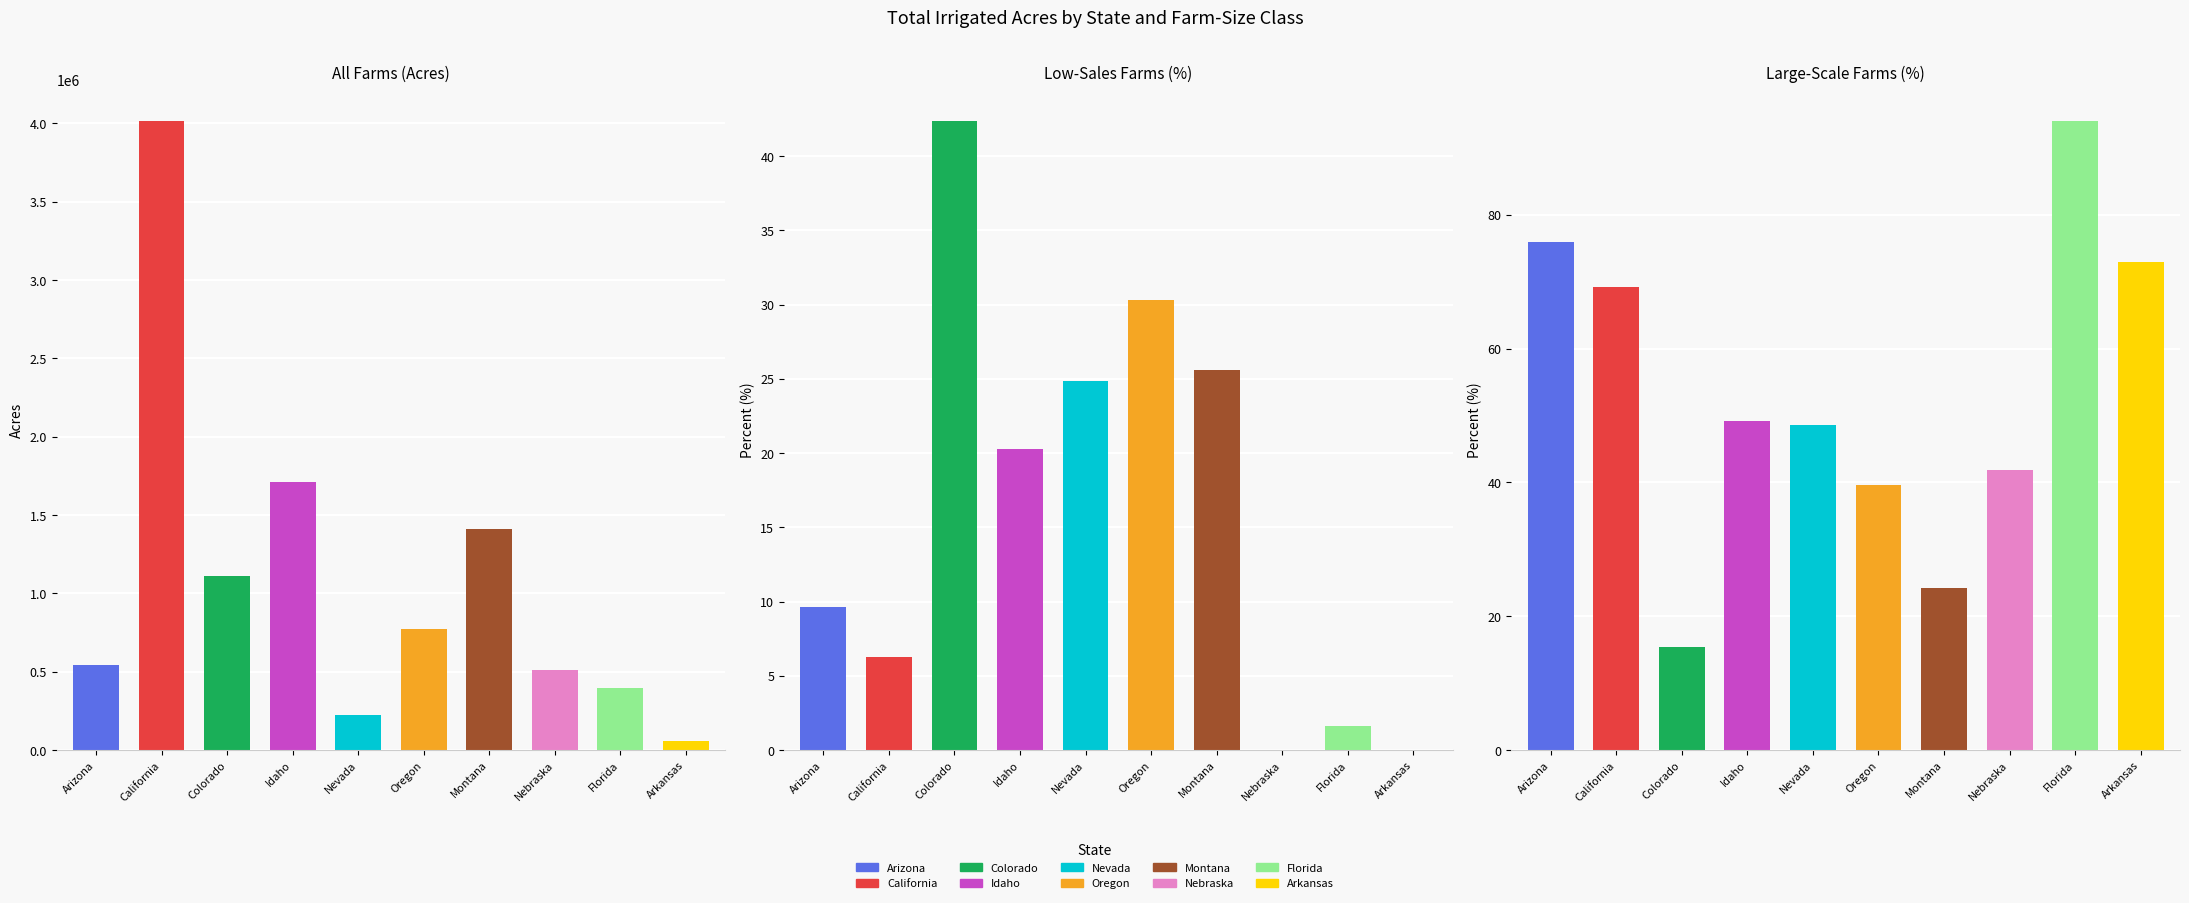

What is the value of the Large-scale farms (%) bar at the 3rd from the left?

15.3